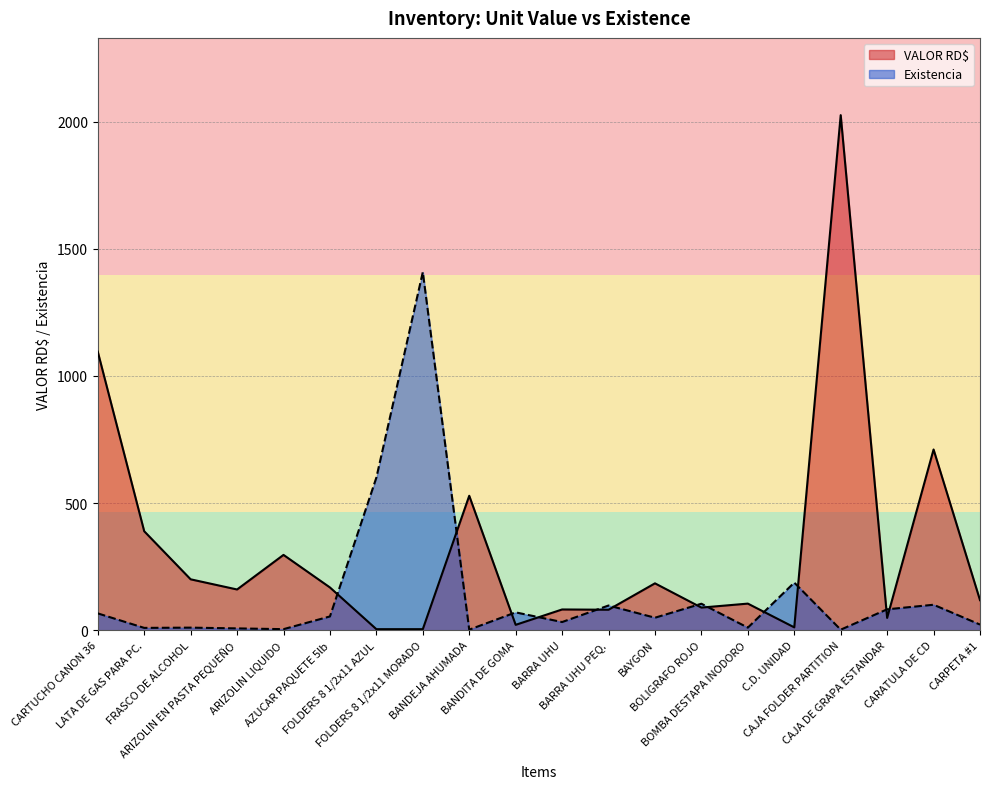

List the series in order of their overall mean, lowest first.

Existencia, VALOR RD$